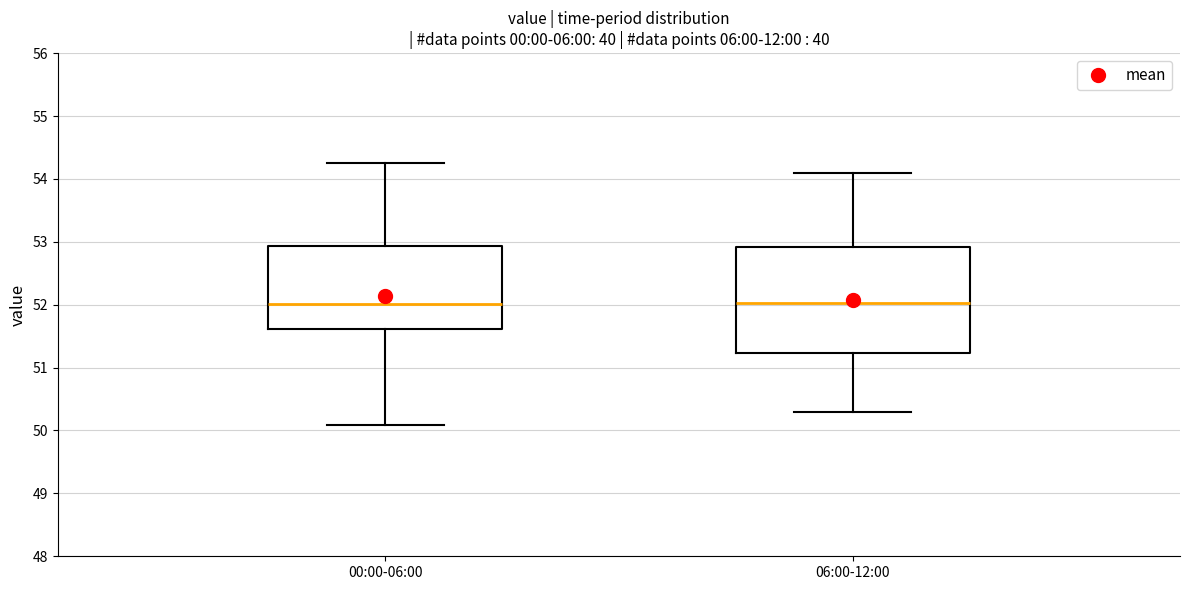

Where is the upper edge of the box for 06:00-12:00 on the y-axis? The values are not printed on the chart, so give them approximately, as read against the axis.

52.9